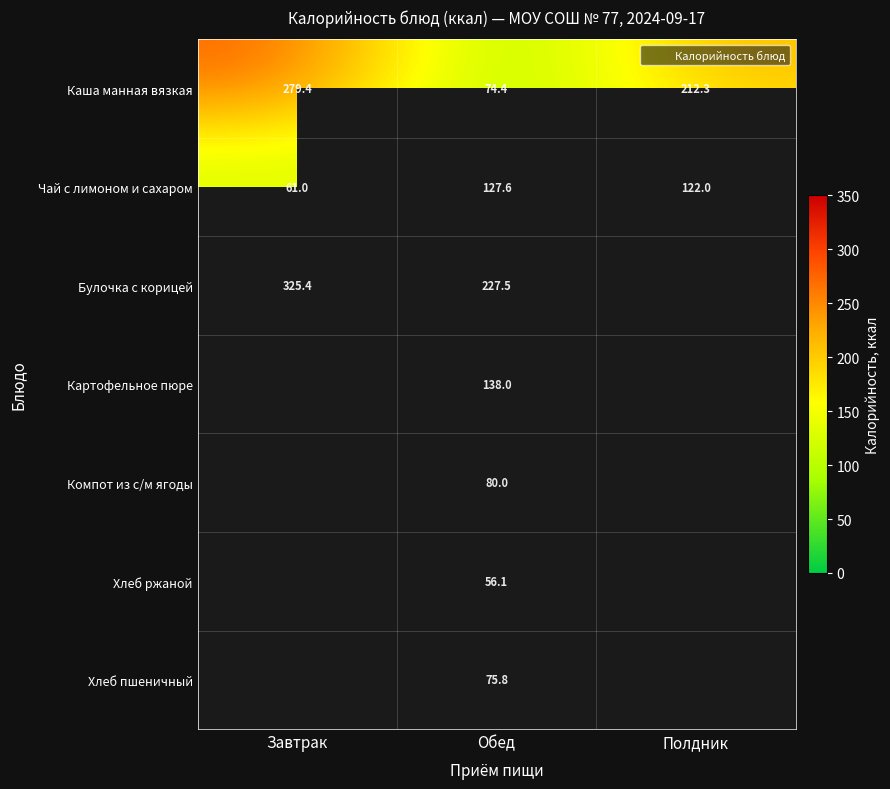

Where is Каша манная вязкая nearest to the value 176?

Полдник